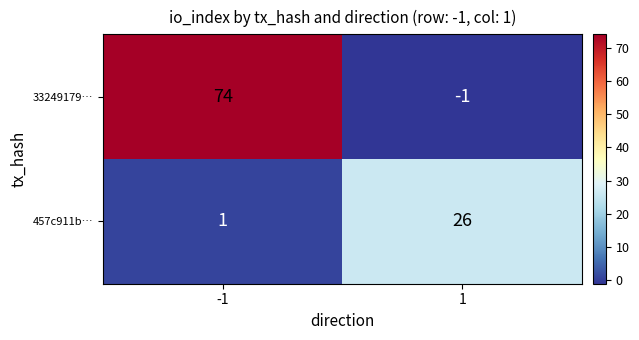

What is the maximum value shown in the chart?

74